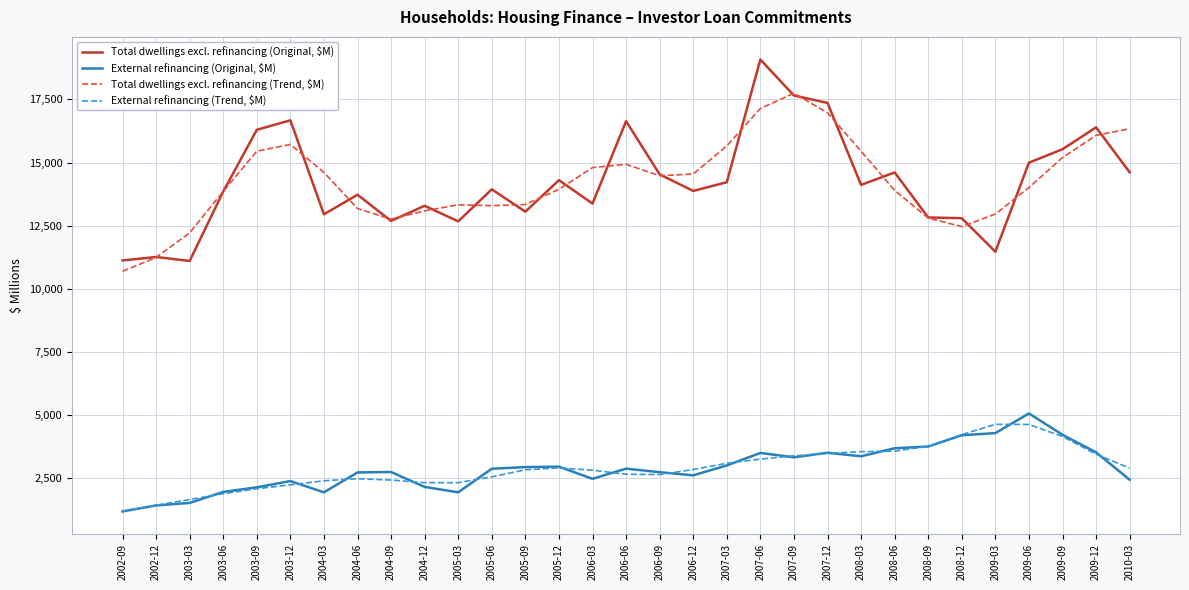

Where is the first local minimum for Total dwellings excl. refinancing (Trend, $M)?

2004-09